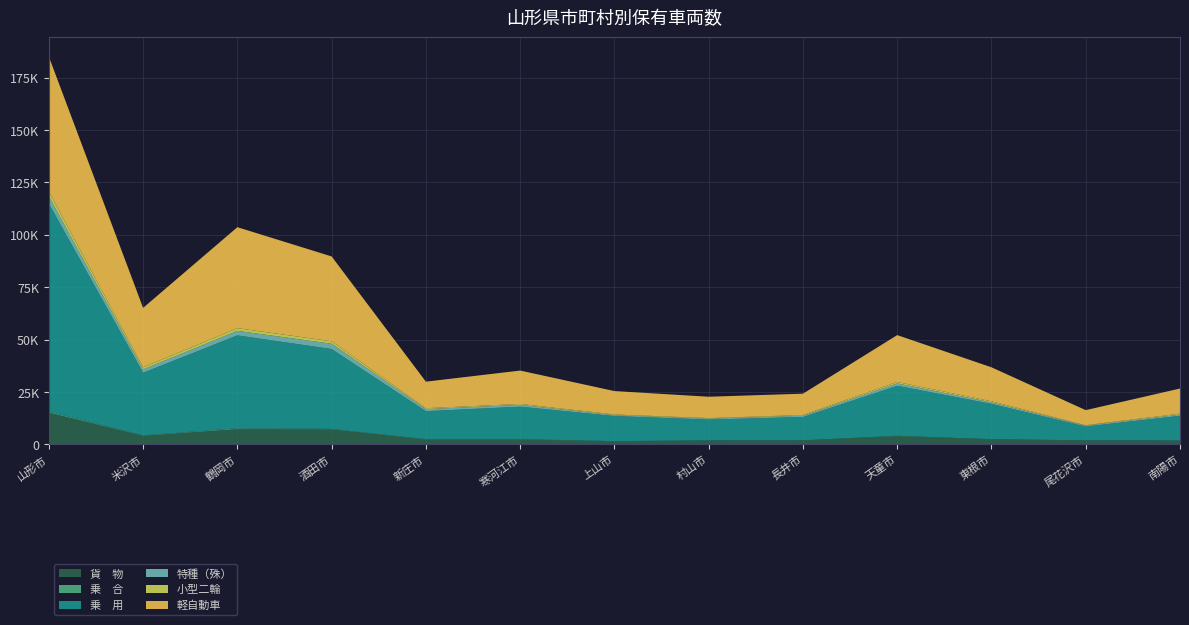

Reading right to left, what are all the values shown in this chart?

貨　物: 南陽市=1787	尾花沢市=1882	東根市=2407	天童市=3953	長井市=1880	村山市=1855	上山市=1462	寒河江市=2345	新庄市=2360	酒田市=7171	鶴岡市=7257	米沢市=4113	山形市=15144
乗　合: 南陽市=60	尾花沢市=51	東根市=79	天童市=133	長井市=59	村山市=44	上山市=91	寒河江市=145	新庄市=127	酒田市=214	鶴岡市=380	米沢市=193	山形市=455
乗　用: 南陽市=11755	尾花沢市=6574	東根市=16820	天童市=23834	長井市=11099	村山市=9917	上山市=11938	寒河江市=15470	新庄市=13323	酒田市=38088	鶴岡市=44343	米沢市=29834	山形市=99264
特種（殊）: 南陽市=588	尾花沢市=425	東根市=714	天童市=1144	長井市=622	村山市=442	上山市=450	寒河江市=901	新庄市=997	酒田市=2526	鶴岡市=2158	米沢市=1583	山形市=3436
小型二輪: 南陽市=427	尾花沢市=191	東根市=521	天童市=695	長井市=340	村山市=263	上山市=312	寒河江市=404	新庄市=429	酒田市=1177	鶴岡市=1284	米沢市=1004	山形市=2382
軽自動車: 南陽市=12014	尾花沢市=7196	東根市=16217	天童市=22363	長井市=10172	村山市=10195	上山市=11166	寒河江市=15940	新庄市=12670	酒田市=40474	鶴岡市=48187	米沢市=28387	山形市=64310